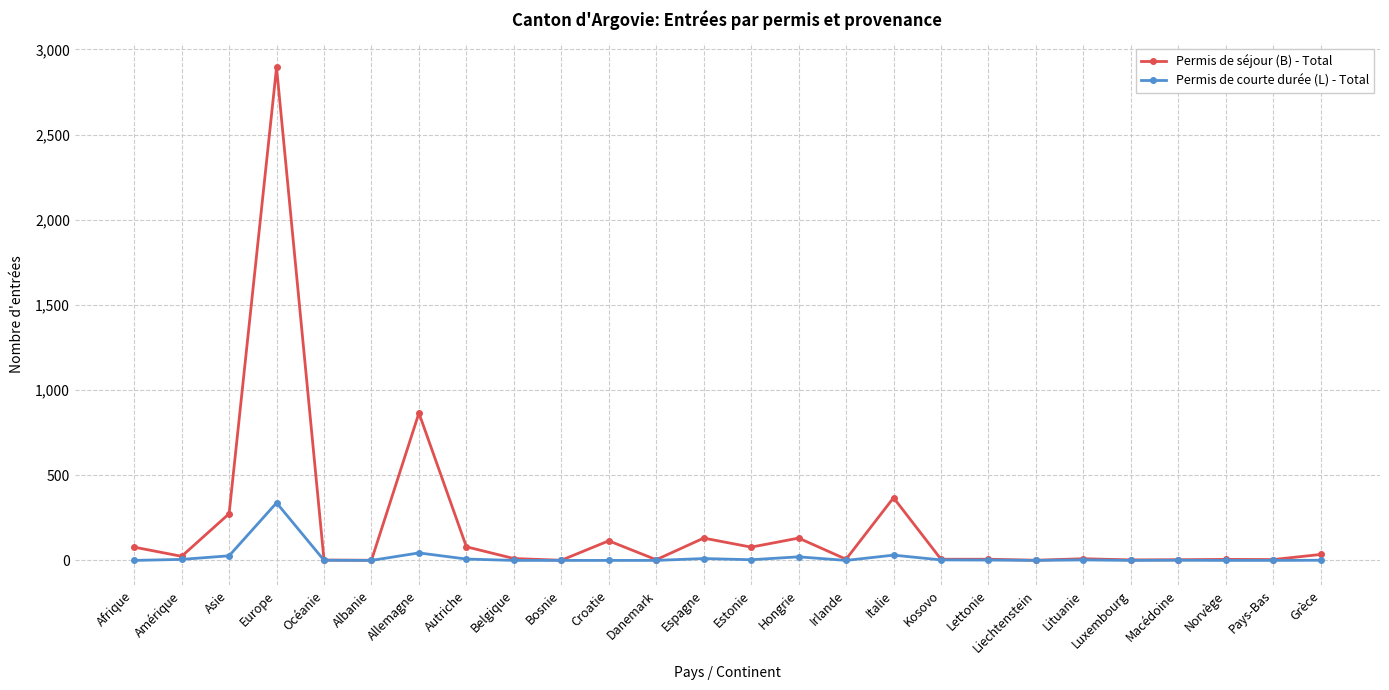

True or false: Permis de courte durée (L) - Total has more than 2 interior local peaks.

True